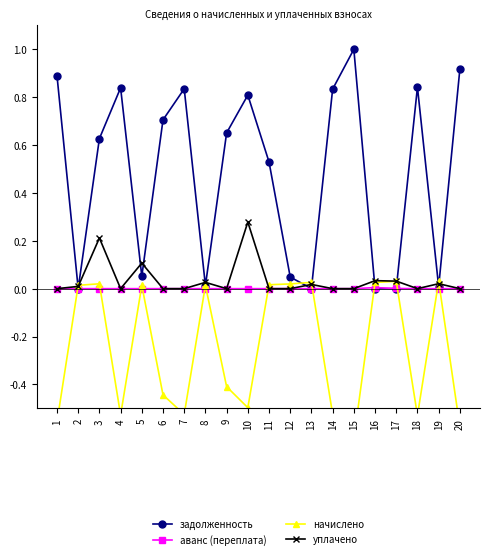

True or false: задолженность has more than 1 interior local peaks.

True